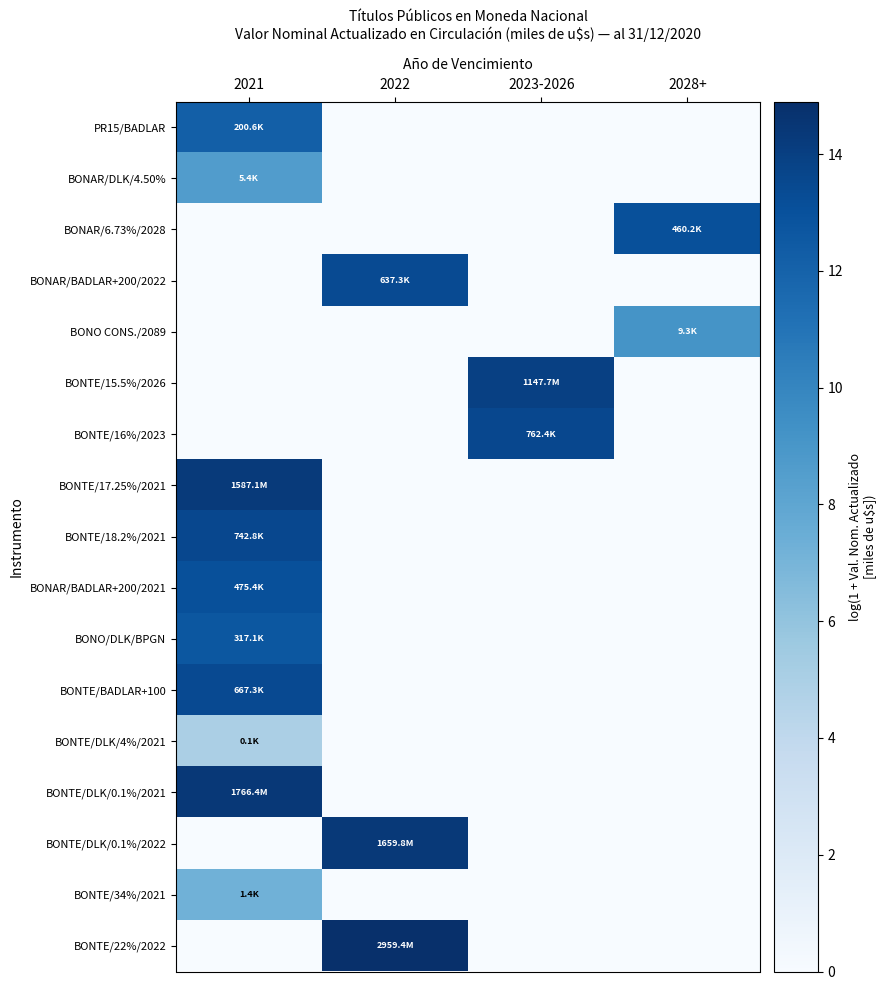

Which series changed the most between 2021 and 2023-2026?

BONTE/DLK/0.1%/2021